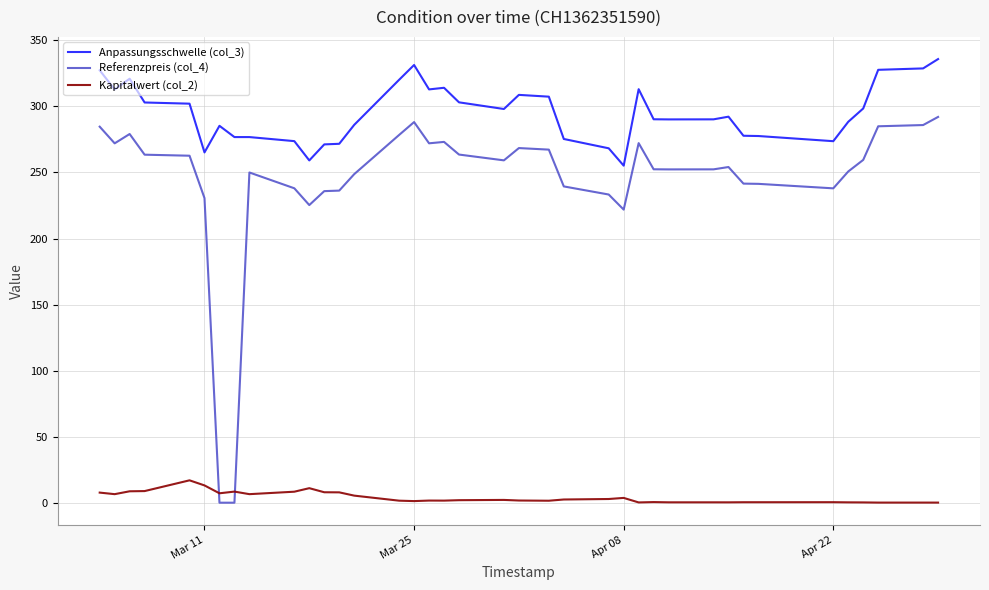

Which series has the largest total across all categories?

Anpassungsschwelle (col_3)